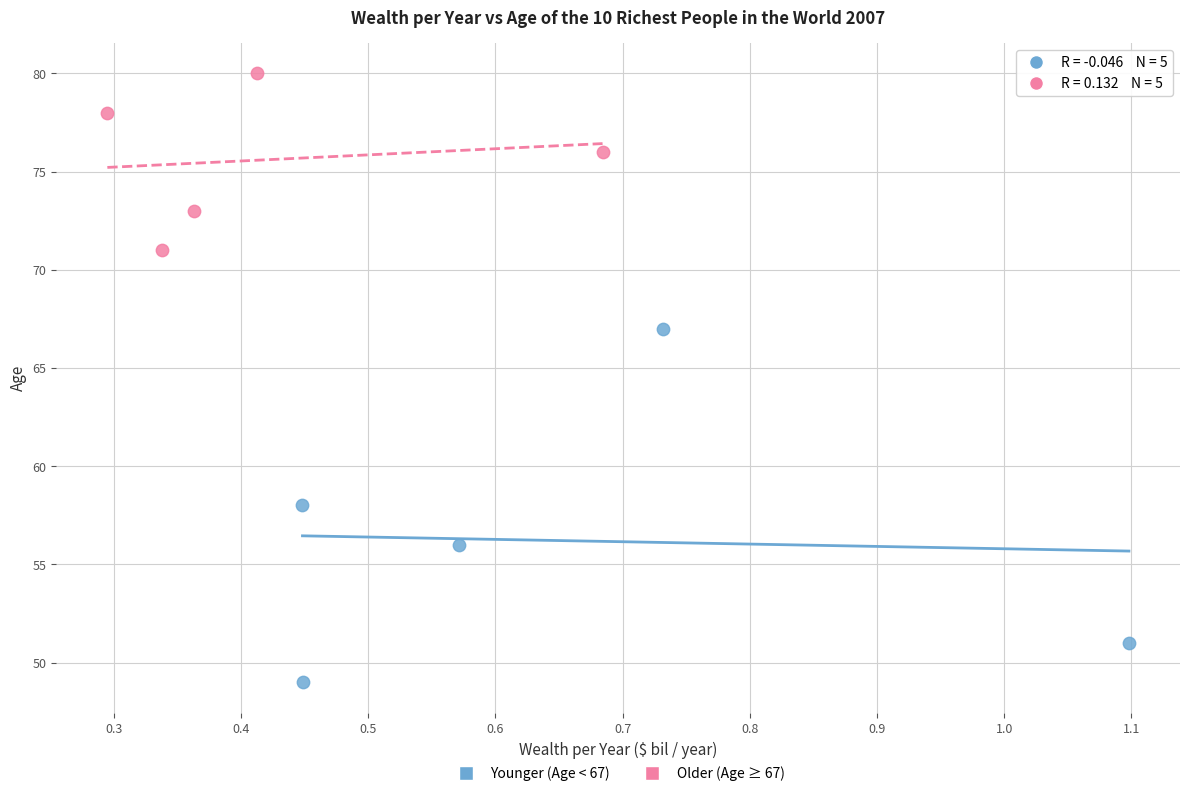

Which series has the widest spread of Y values?

Younger (Age < 67)